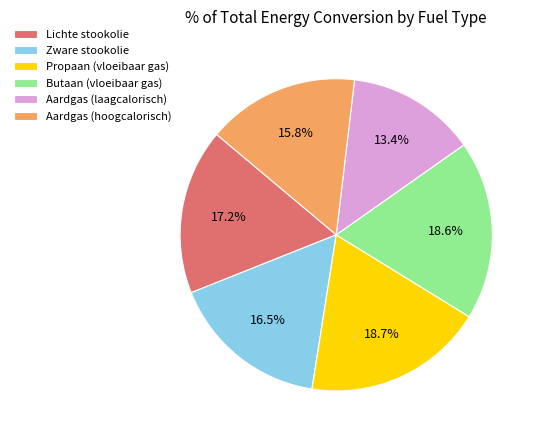

Which category has the smallest portion of the pie?

Aardgas (laagcalorisch)